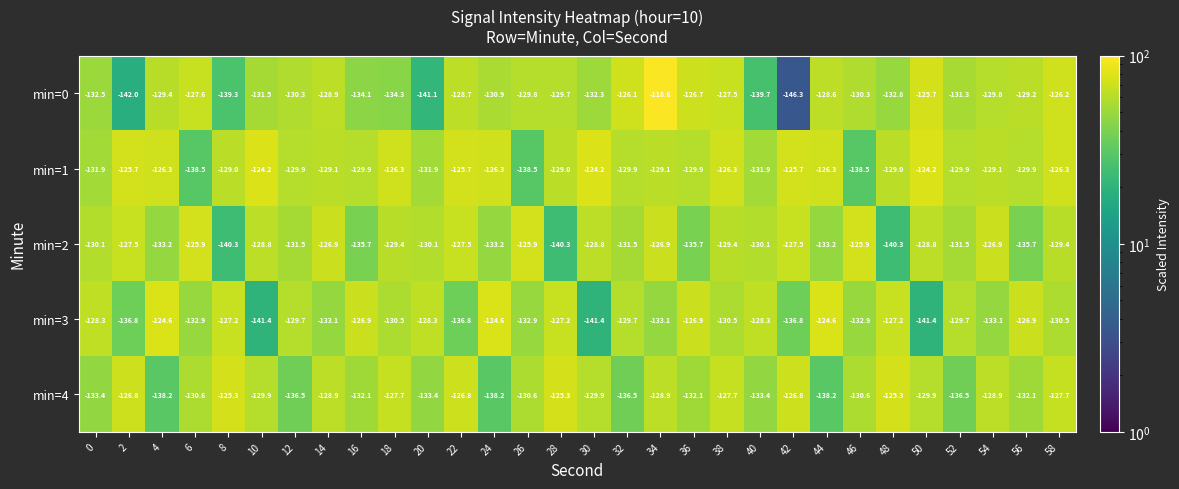

True or false: min=1 has a value of -177.3 at 38.

False